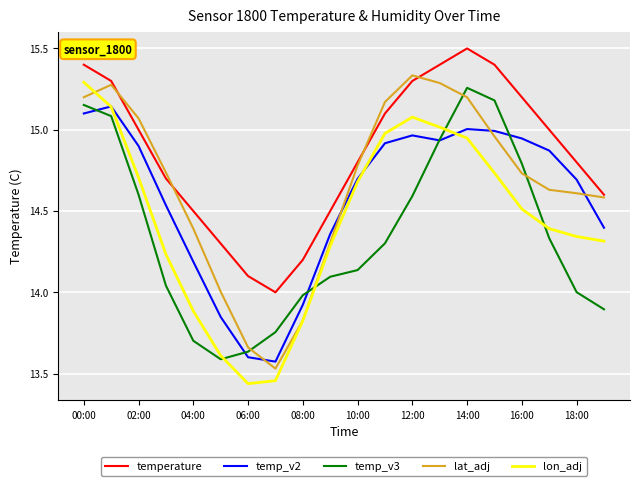

How many lines are shown in the chart?

5